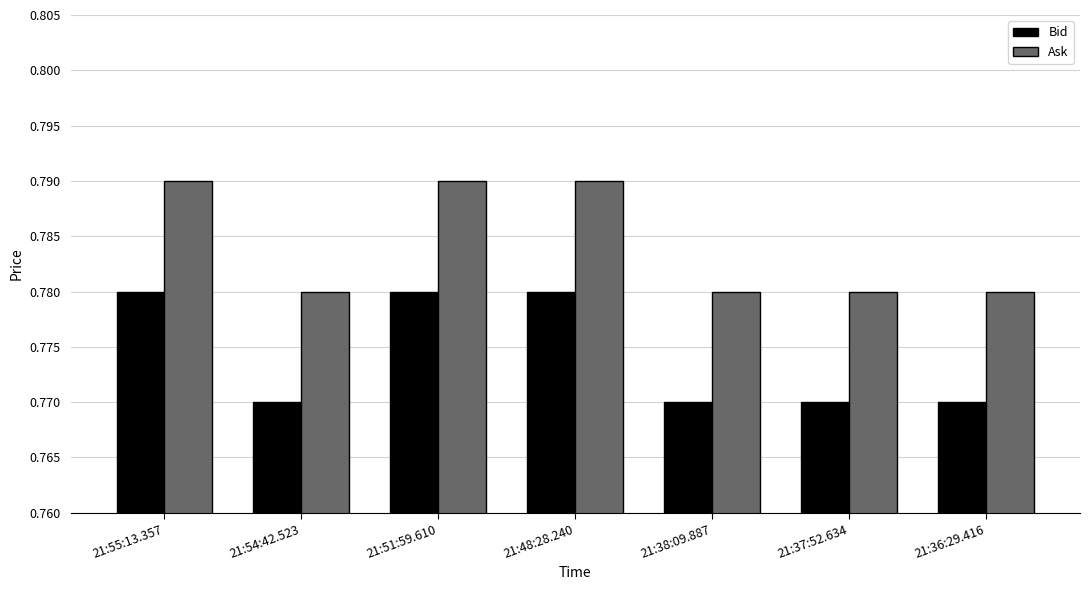

Rank the series by their maximum value, from lowest to highest.

Bid, Ask